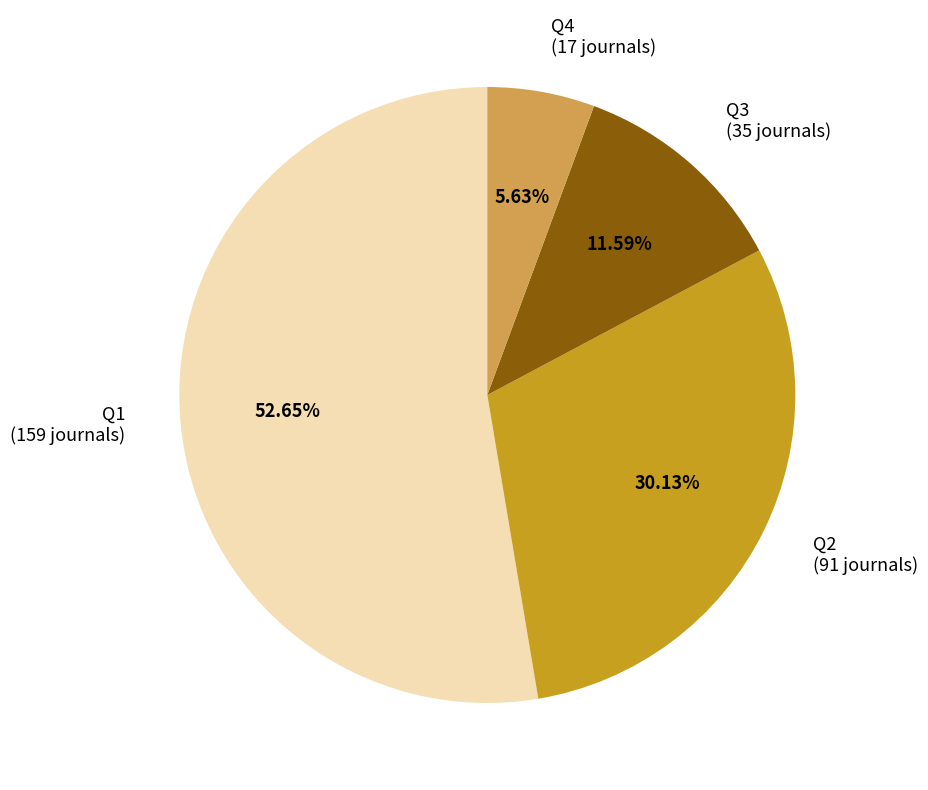

What portion of the pie excludes Q3?

88.4%